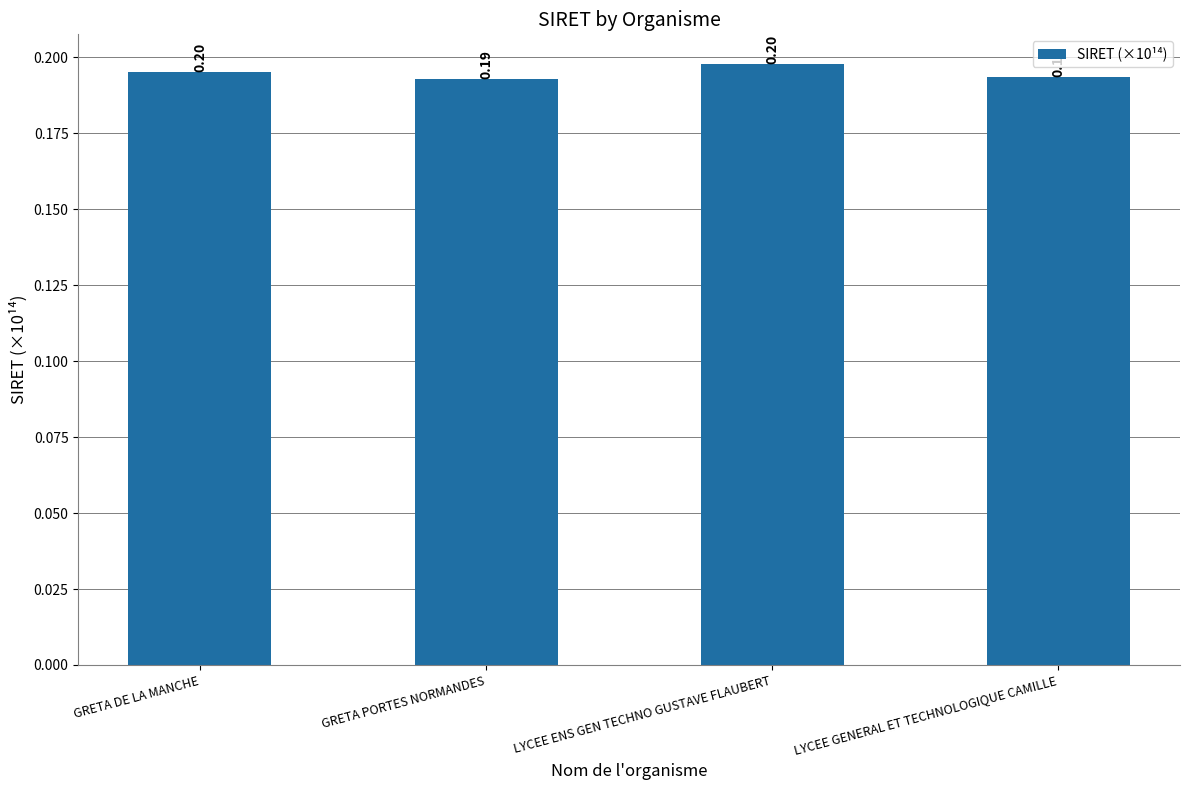

What is the label of the 1st bar from the right?

LYCEE GENERAL ET TECHNOLOGIQUE CAMILLE